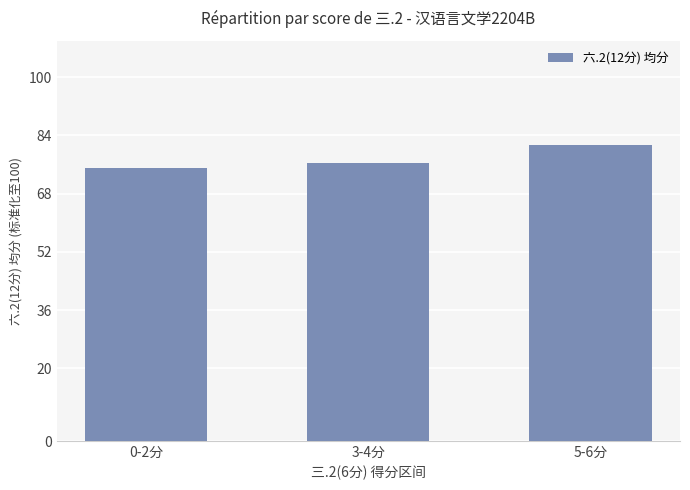

Which category has the lowest value across all series?

0-2分